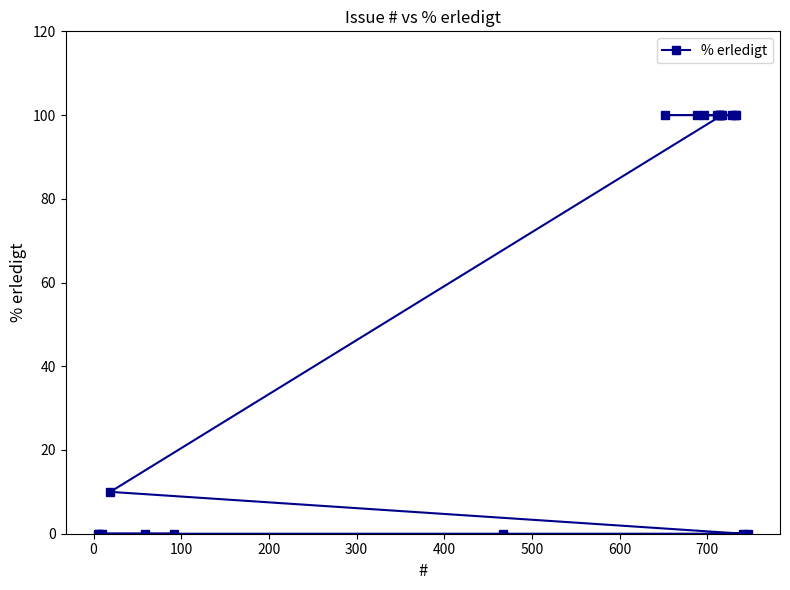

What is the value of the 16th point from the left?

100